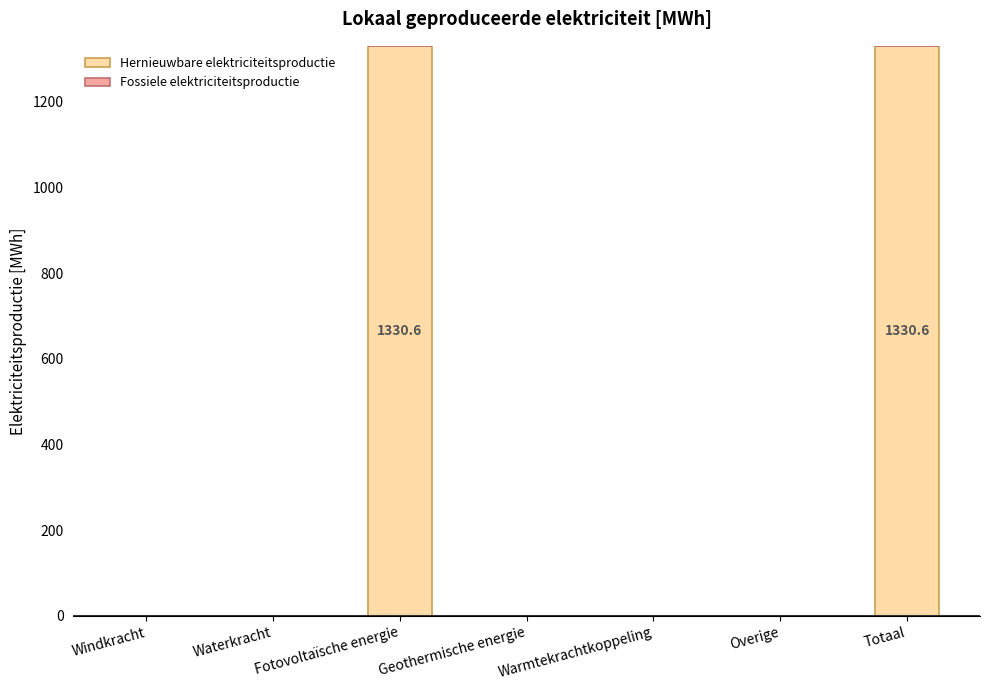

Which has a higher value, Waterkracht or Fotovoltaïsche energie?

Fotovoltaïsche energie